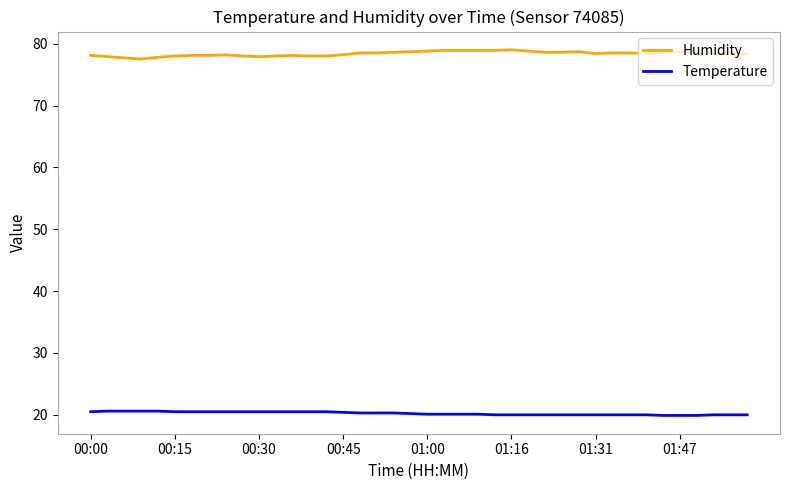

Which series has the largest total across all categories?

Humidity